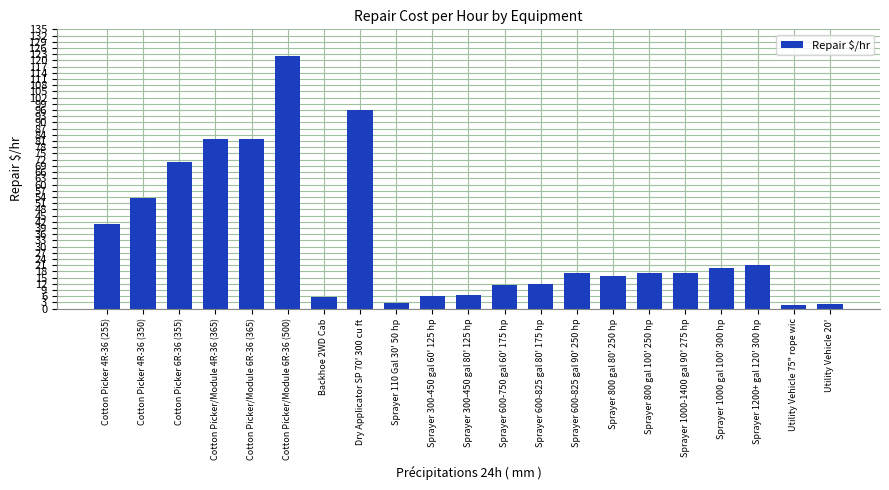

Where is the data nearest to the value 61?

Cotton Picker 4R-36 (350)